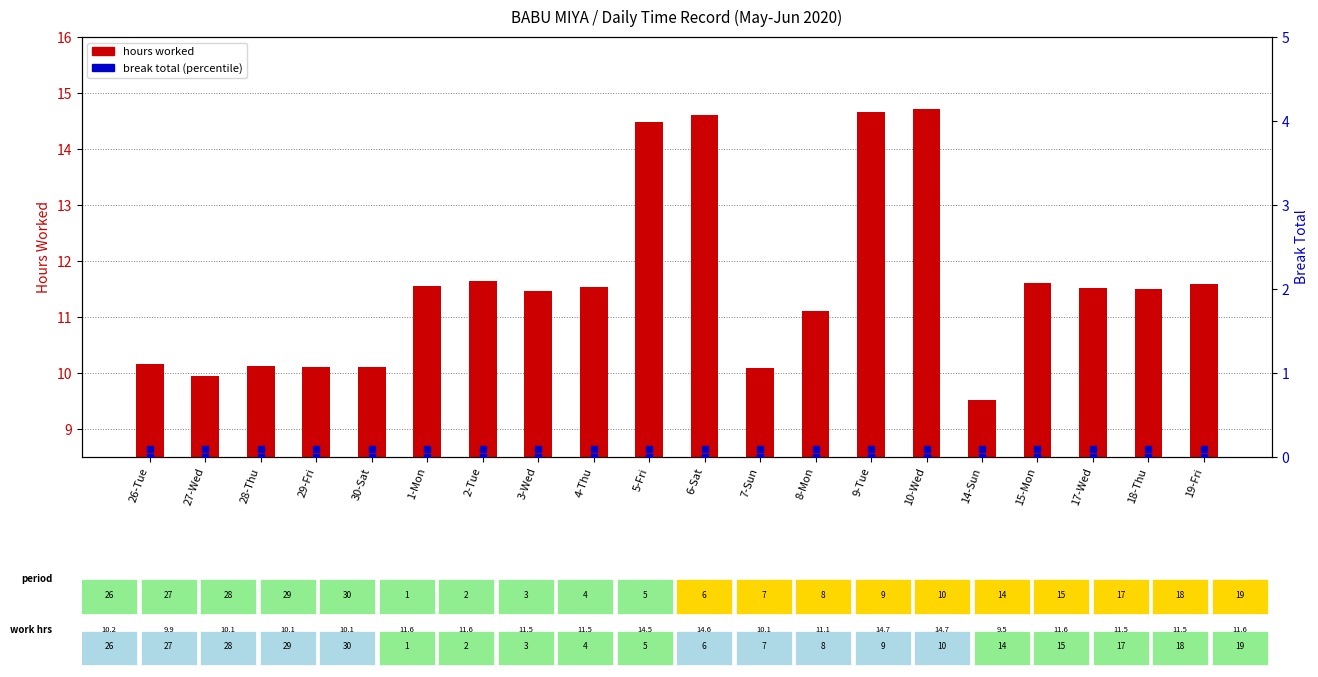

What are all the series names shown in the legend?

hours worked, break total